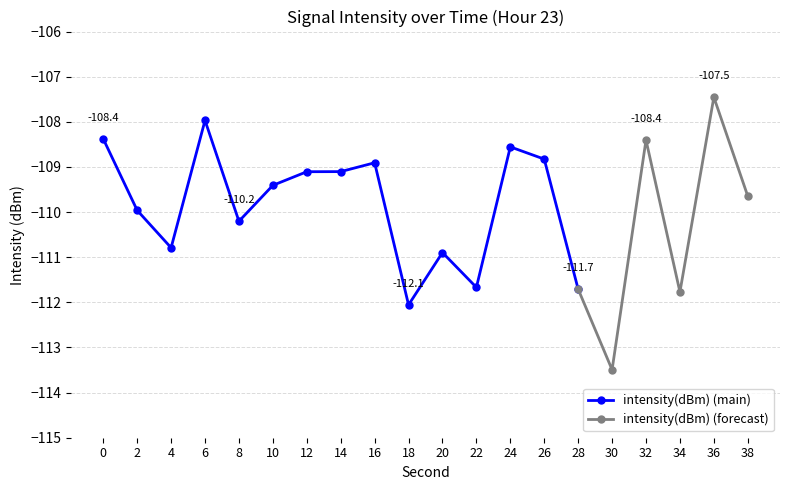

The chart shows a value of -109.4 at 10. True or false?

True